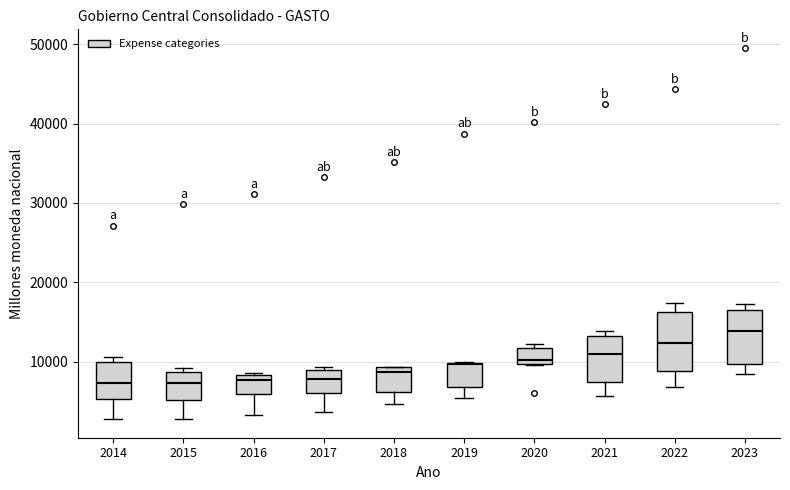

Reading left to right, read every box against the y-axis: the position of its median line, the range the box covers, and the ends of its whiskers. The values are not printed on the chart, so give them approximately, as read against the axis.

2014: median 7000, box 5000 to 10000, whiskers 3000 to 11000
2015: median 7000, box 5000 to 9000, whiskers 3000 to 9000 (just above the box's upper edge)
2016: median 8000 (just below the box's upper edge), box 6000 to 8000, whiskers 3000 to 9000
2017: median 8000, box 6000 to 9000, whiskers 4000 to 9000 (just above the box's upper edge)
2018: median 9000 (just below the box's upper edge), box 6000 to 9000, whiskers 5000 to 9000
2019: median 10000, box 7000 to 10000, whiskers 5000 to 10000
2020: median 10000 (just above the box's lower edge), box 10000 to 12000, whiskers 10000 to 12000 (just above the box's upper edge)
2021: median 11000, box 7000 to 13000, whiskers 6000 to 14000
2022: median 12000, box 9000 to 16000, whiskers 7000 to 17000
2023: median 14000, box 10000 to 17000, whiskers 8000 to 17000 (just above the box's upper edge)